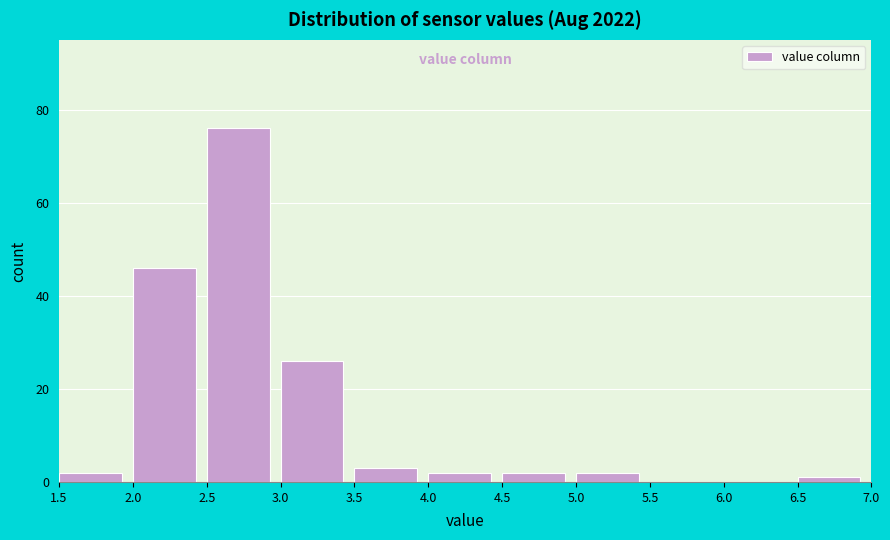

What is the height of the bar covering 2.0 to 2.5 on the x-axis? The values are not printed on the chart, so give them approximately, as read against the axis.

46